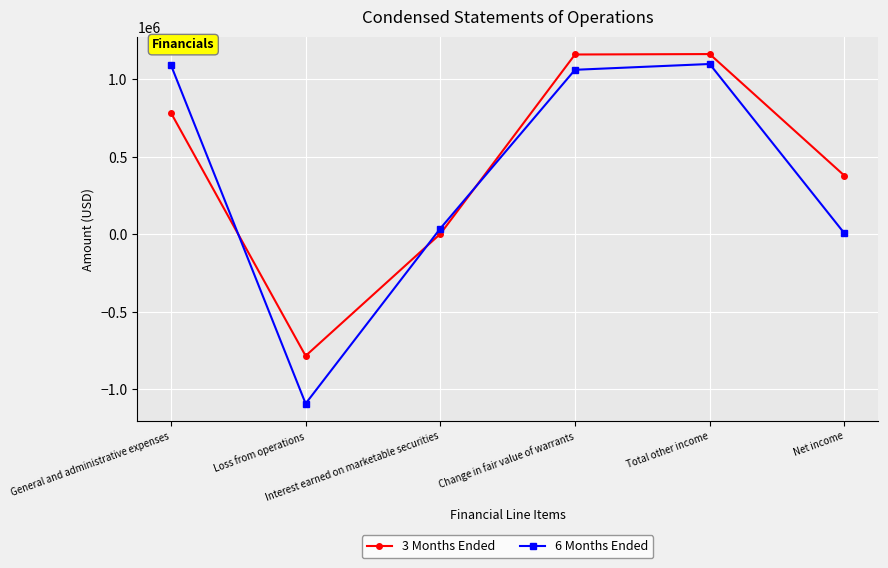

The value of 6 Months Ended at Interest earned on marketable securities is 37416. True or false?

True